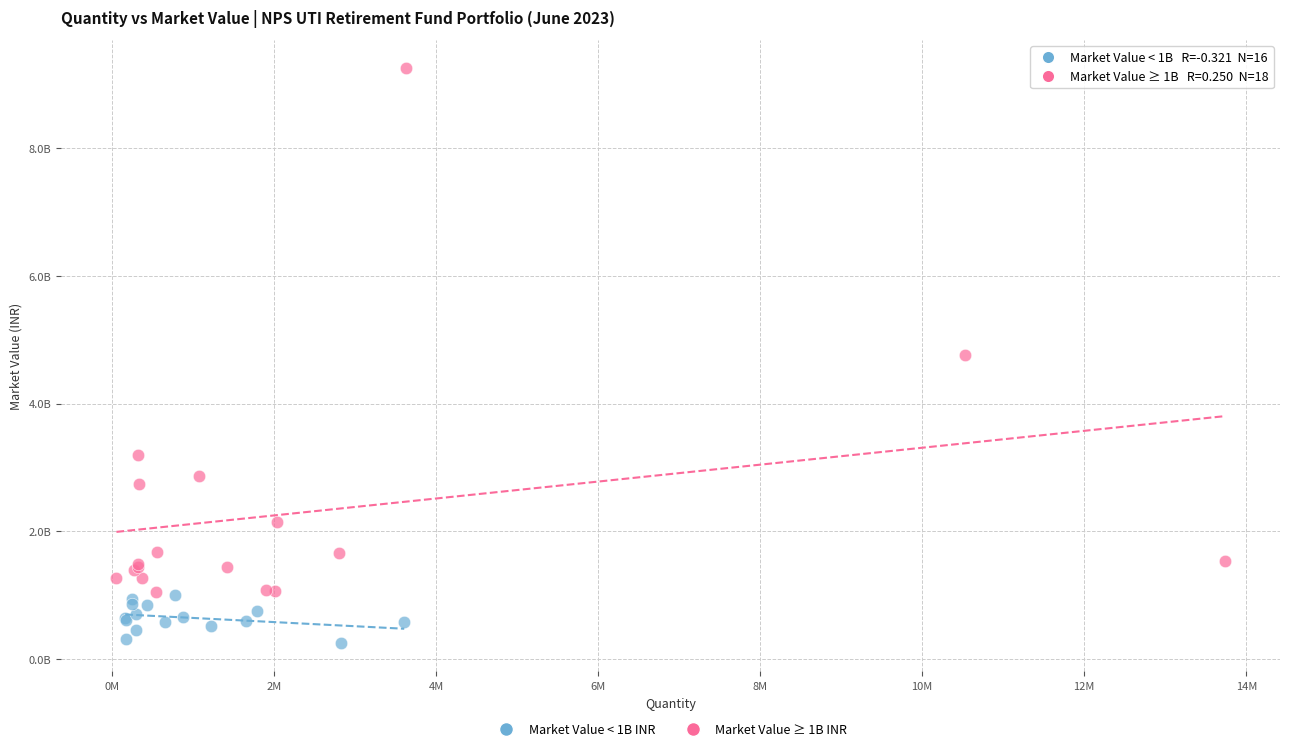

What are all the series names shown in the legend?

Market Value < 1B INR, Market Value ≥ 1B INR